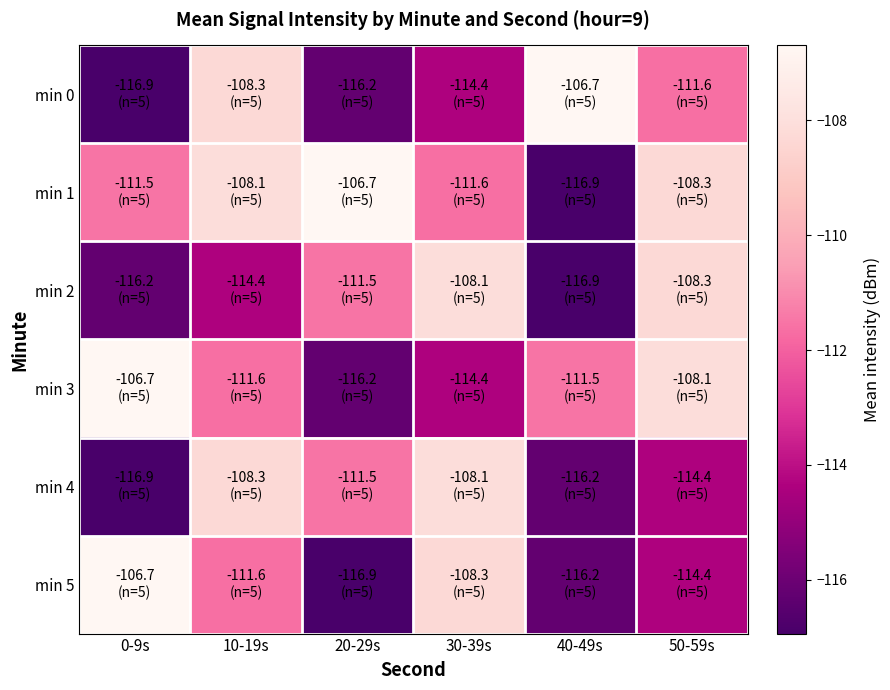

What is the total value across all series at 0-9s?

-675.0